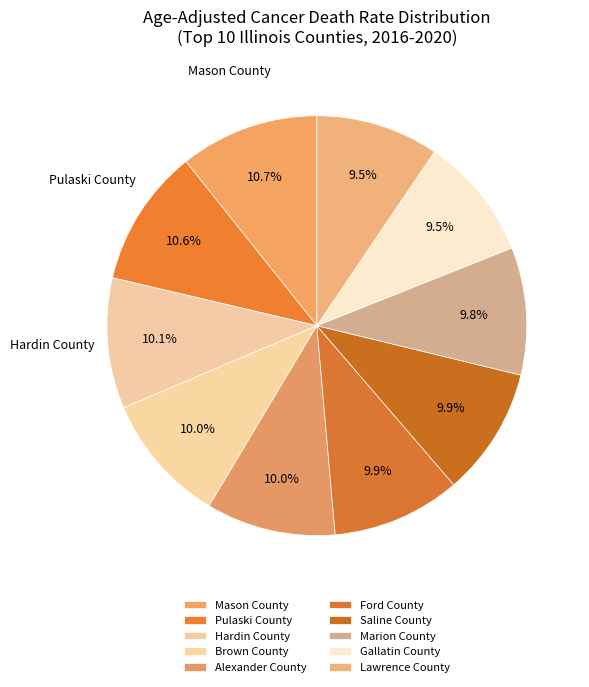

Count the number of slices in the pie.

10